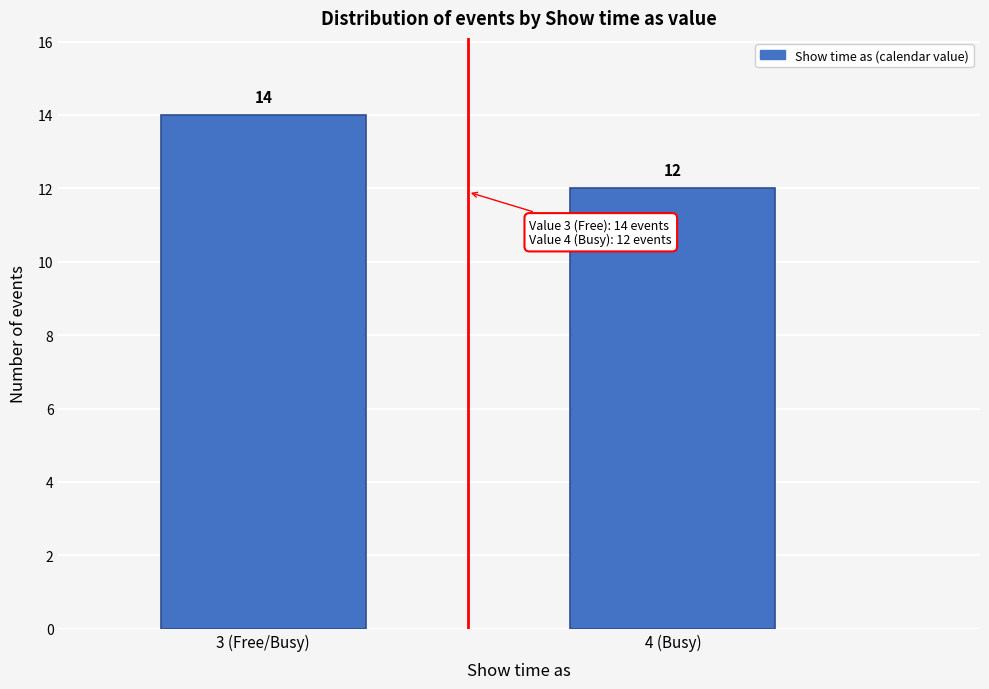

Reading right to left, what are all the values shown in this chart?

12	14